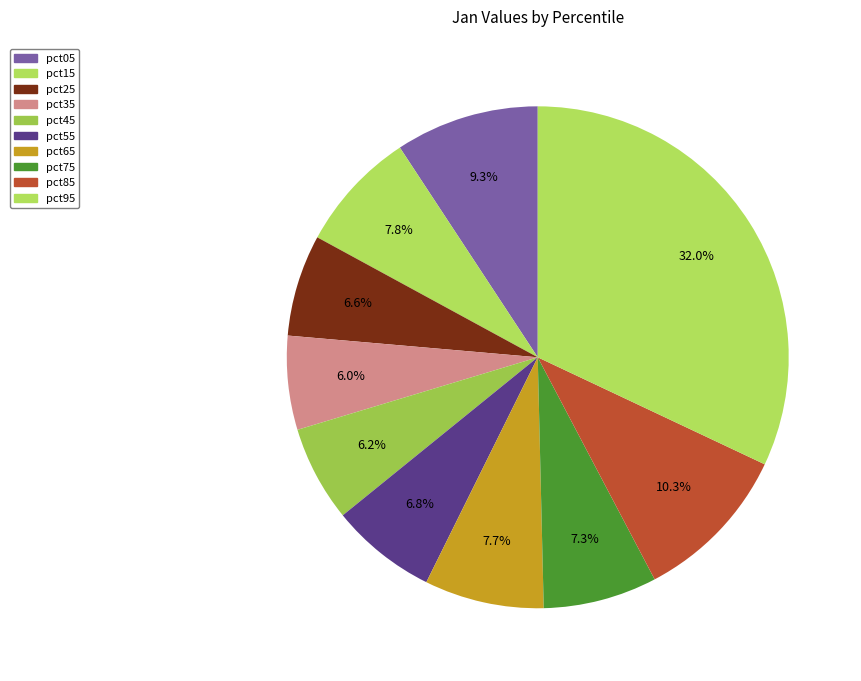

Is it true that pct05 is 9% of the pie?

True